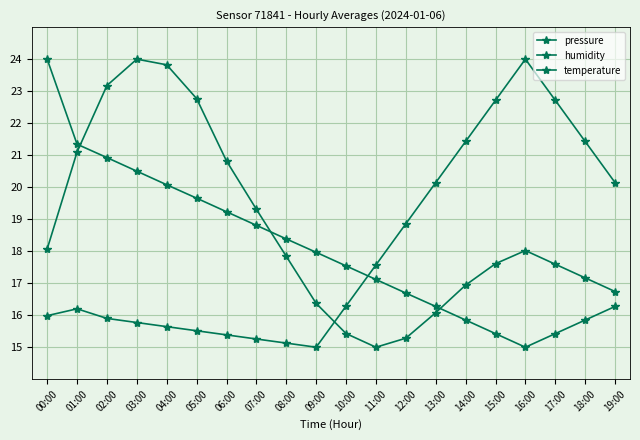

Where is the first local maximum for pressure?

03:00